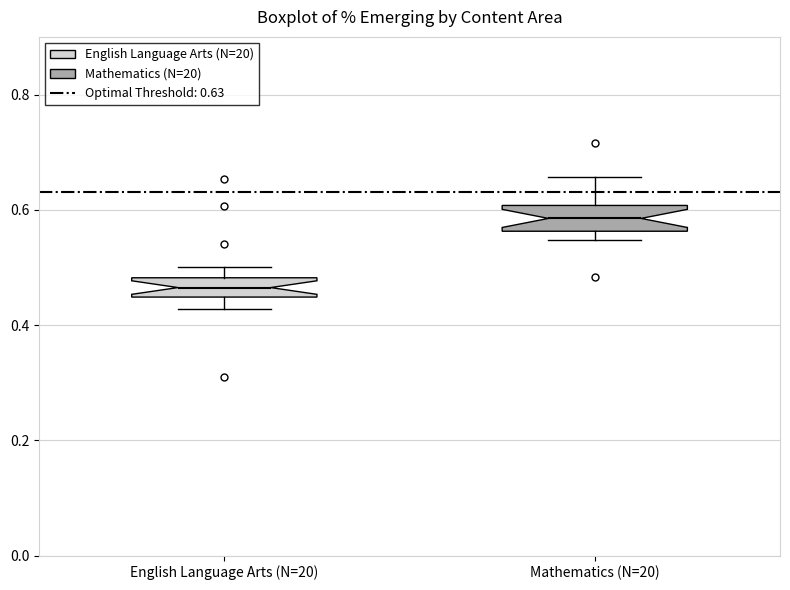

Reading left to right, read every box against the y-axis: the position of its median line, the range the box covers, and the ends of its whiskers. The values are not printed on the chart, so give them approximately, as read against the axis.

English Language Arts (N=20): median 0.46, box 0.44 to 0.48, whiskers 0.42 to 0.50
Mathematics (N=20): median 0.58, box 0.56 to 0.60, whiskers 0.54 to 0.66